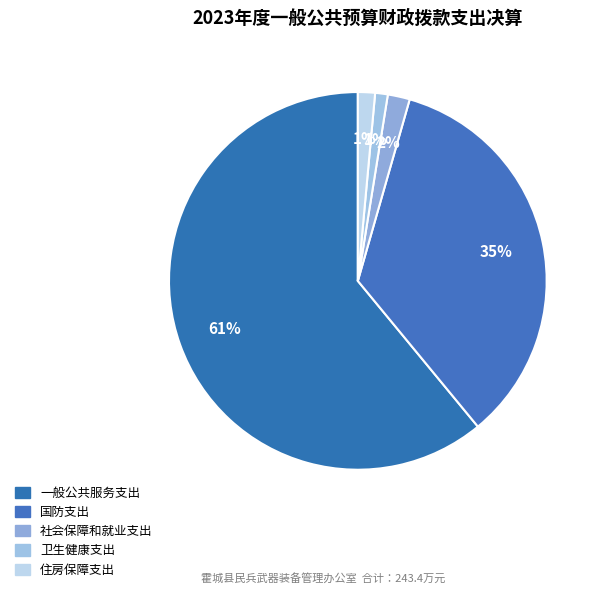

Is it true that 卫生健康支出 is 13% of the pie?

False